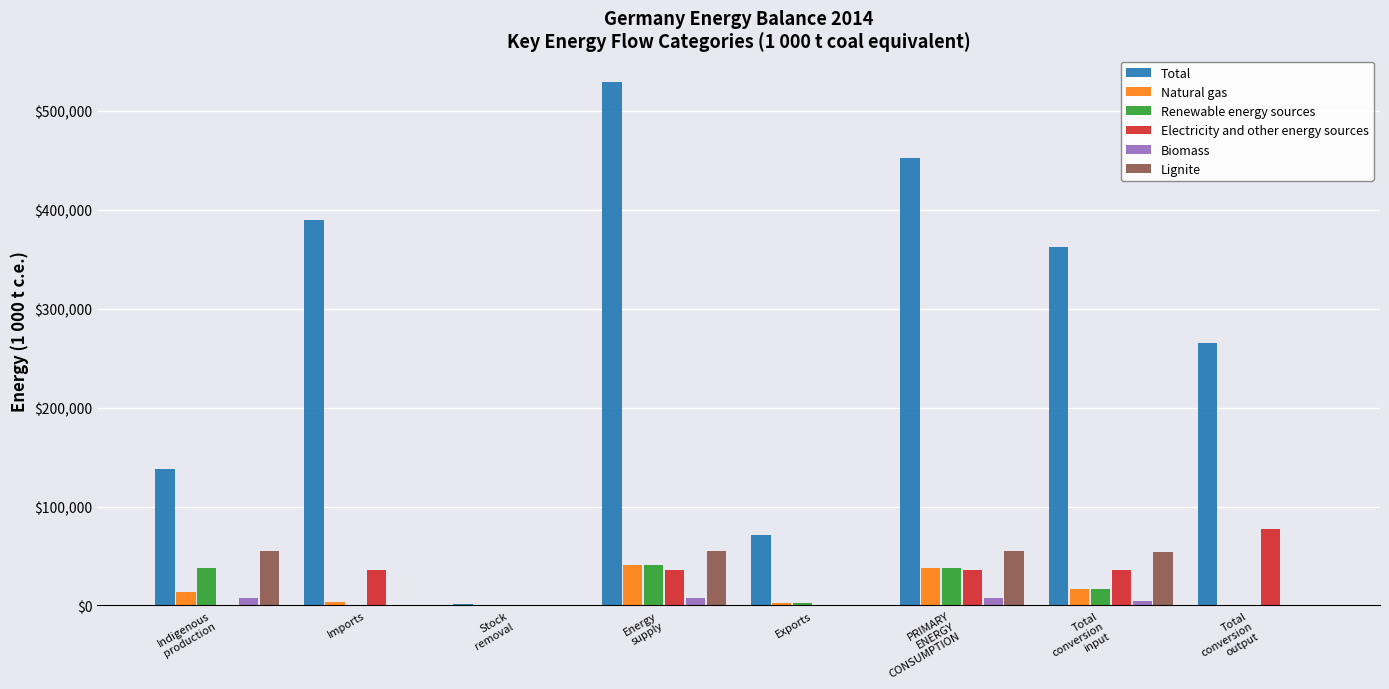

What is the greatest value displayed?

529358.6